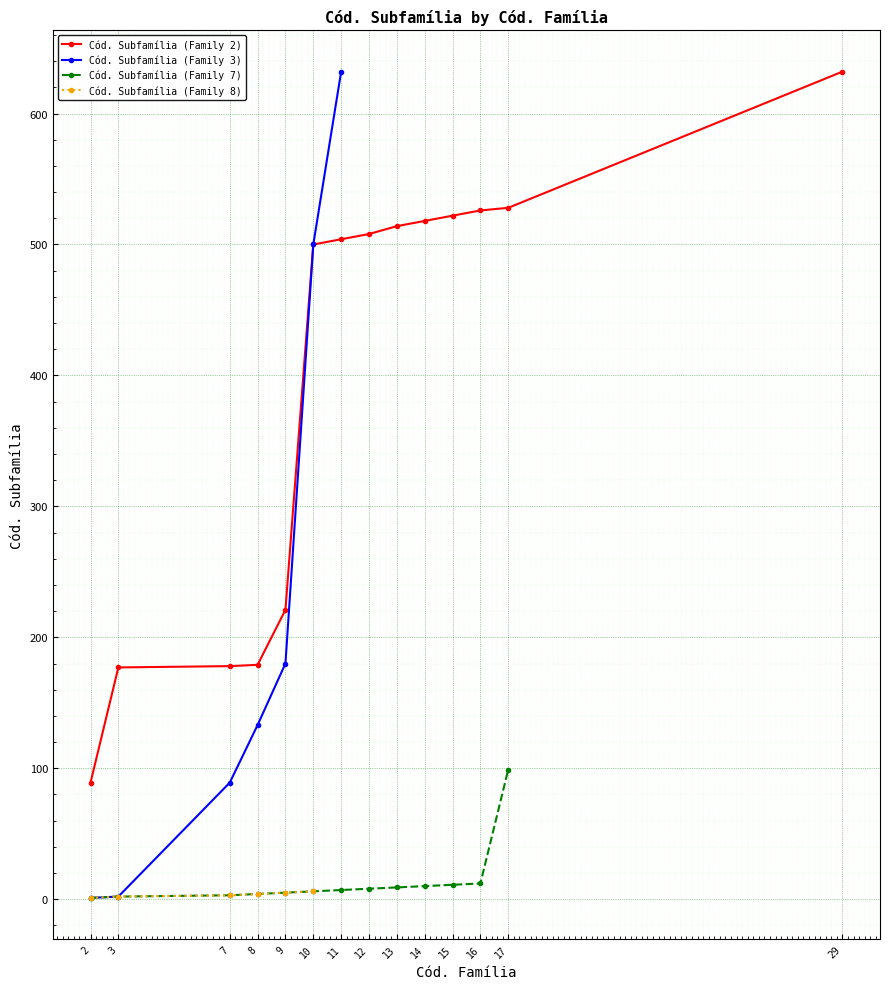

List the series in order of their peak value, highest first.

Cód. Subfamília (Family 2), Cód. Subfamília (Family 3), Cód. Subfamília (Family 7), Cód. Subfamília (Family 8)